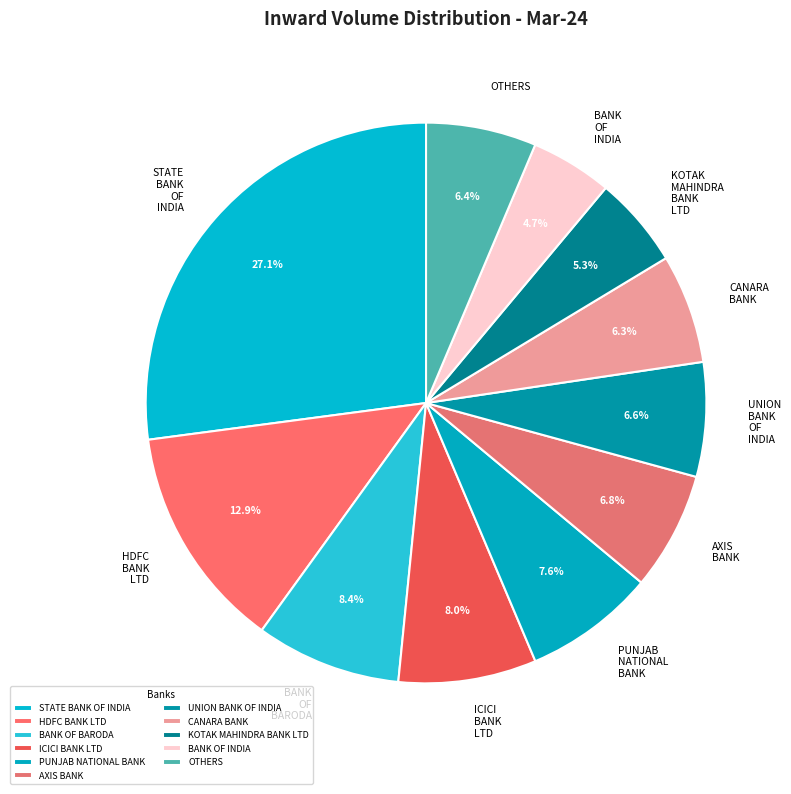

Count the number of slices in the pie.

11